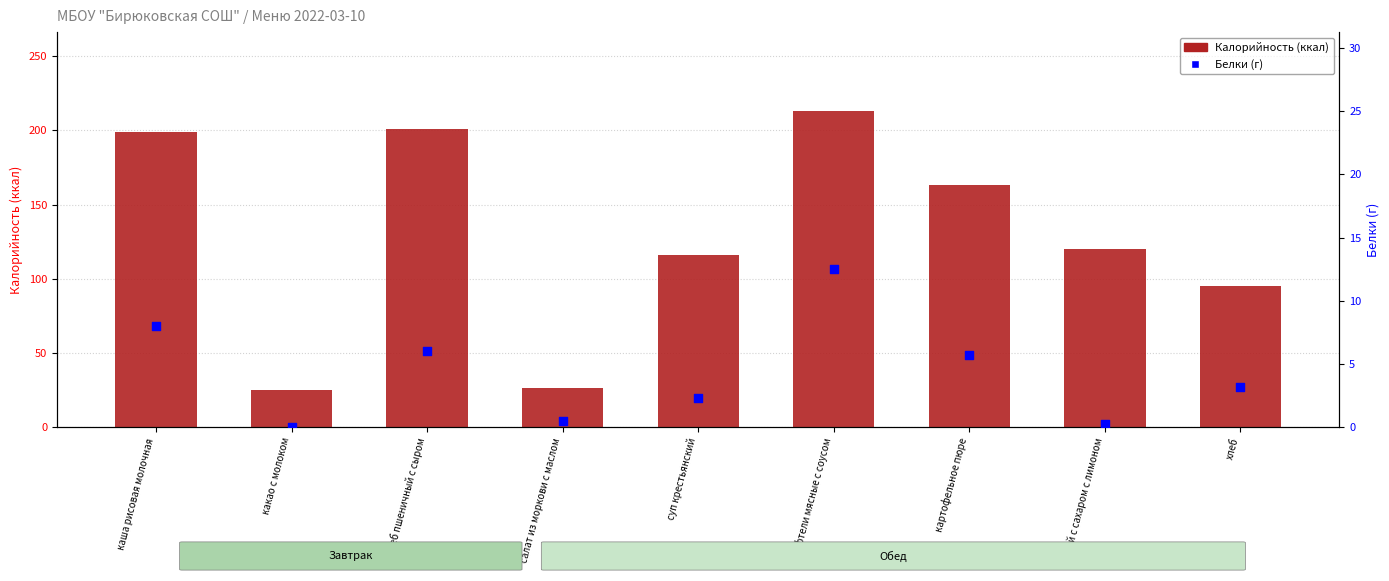

Which series contains the highest Y value?

Калорийность